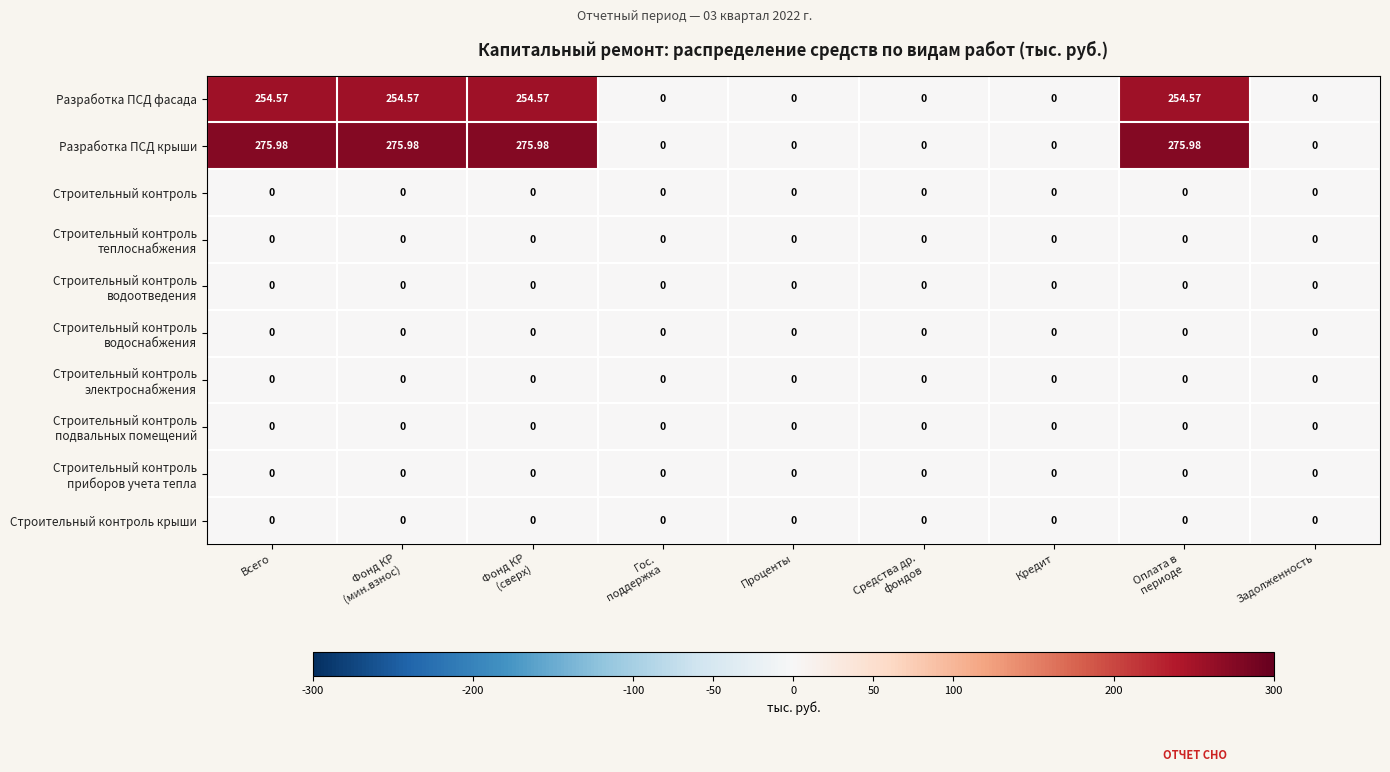

Which series has the widest spread of values?

Разработка ПСД крыши